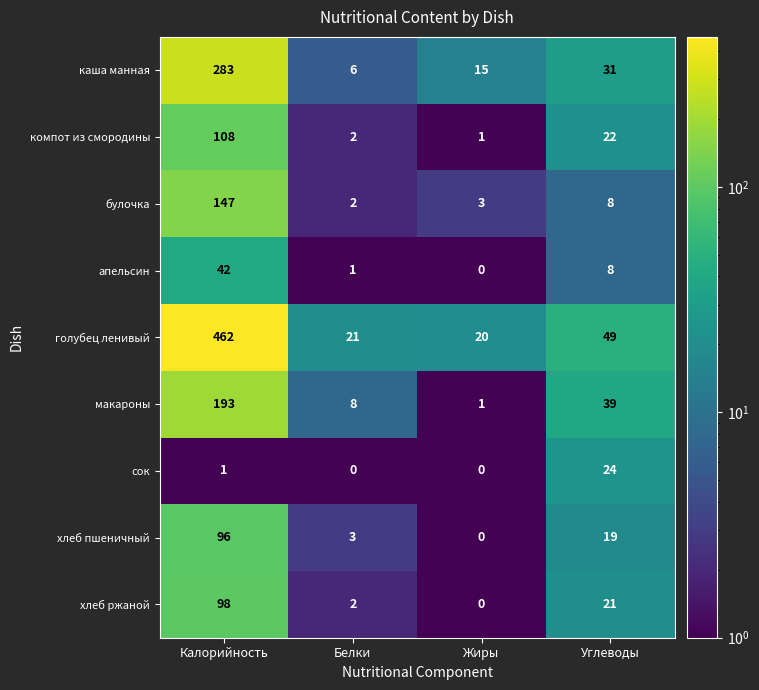

Which series changed the most between Калорийность and Жиры?

голубец ленивый